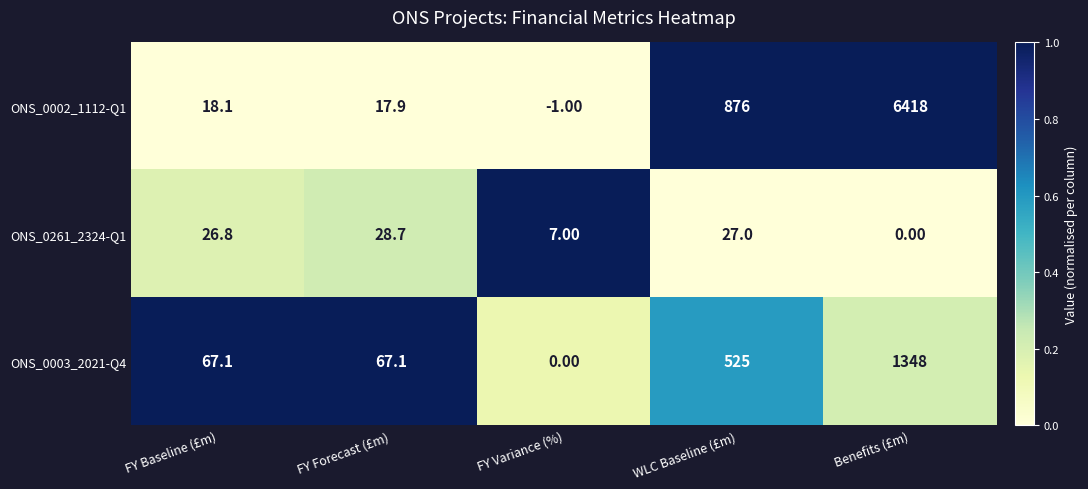

Is the value of ONS_0002_1112-Q1 at WLC Baseline (£m) greater than the value of ONS_0003_2021-Q4 at Benefits (£m)?

No